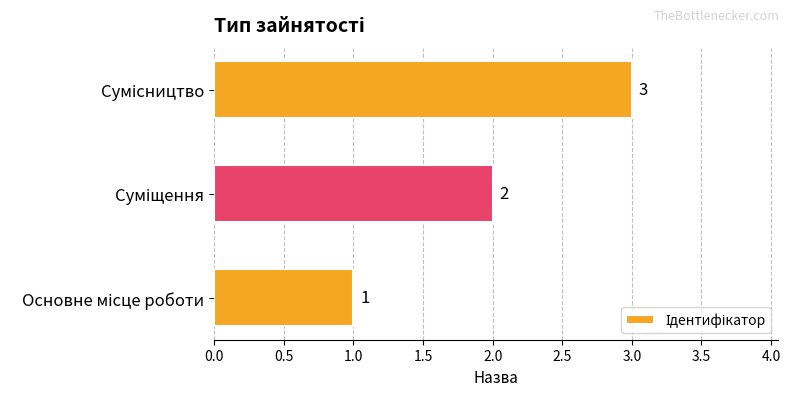

What is the sum of all values?

6